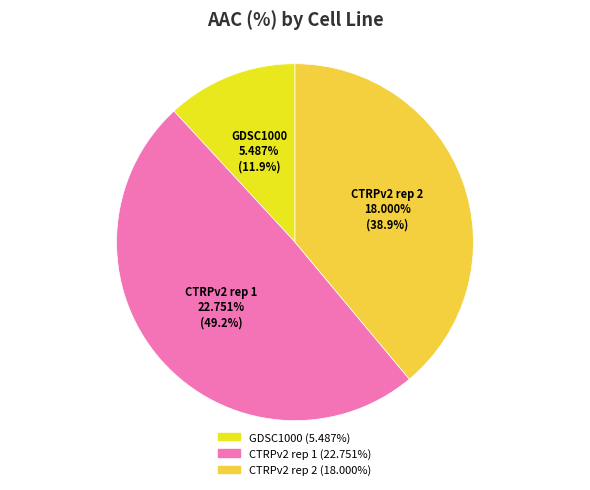

What is the smallest slice in the pie chart?

GDSC1000